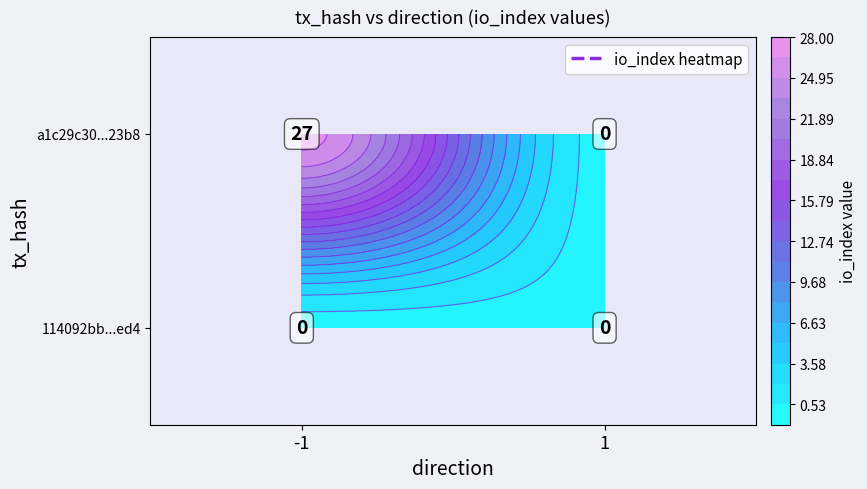

At which label does 114092bb...ed4 reach its peak?

-1